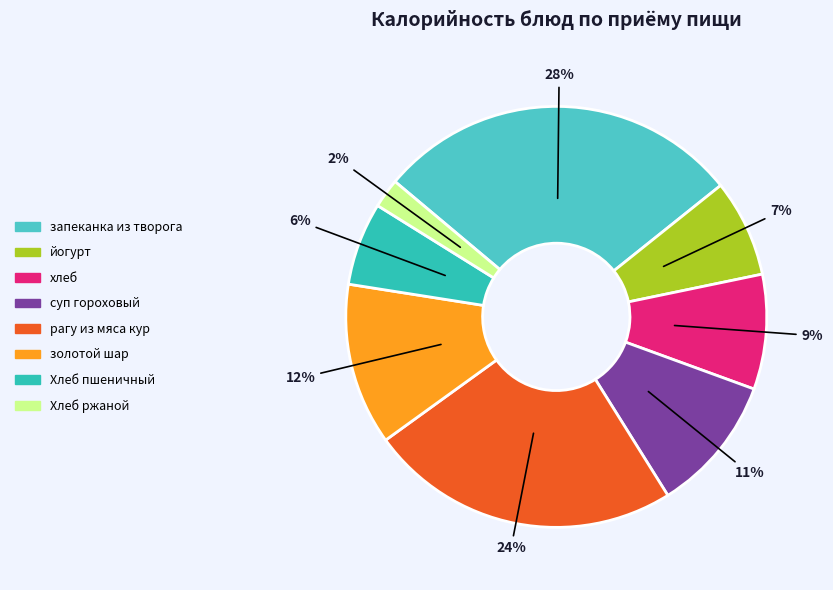

To the nearest percent, what portion does рагу из мяса кур represent?

24%